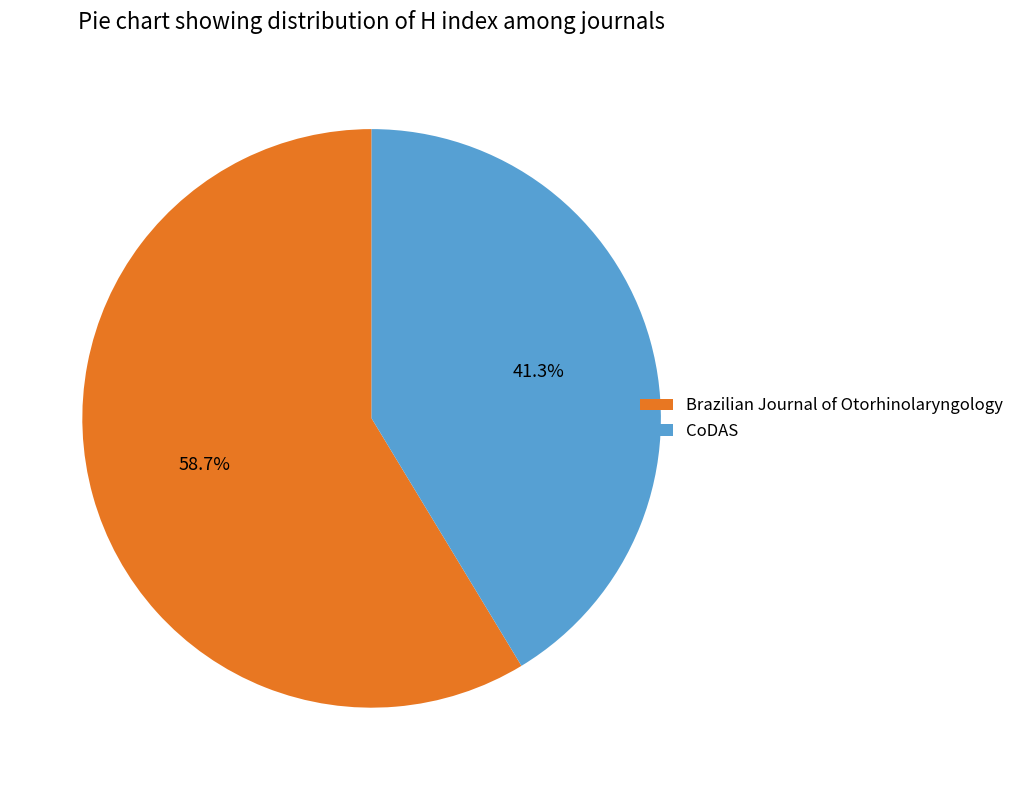

The Brazilian Journal of Otorhinolaryngology slice represents 59% of the pie. True or false?

True